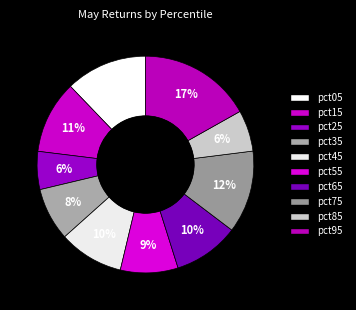

Which category has the biggest portion of the pie?

pct95